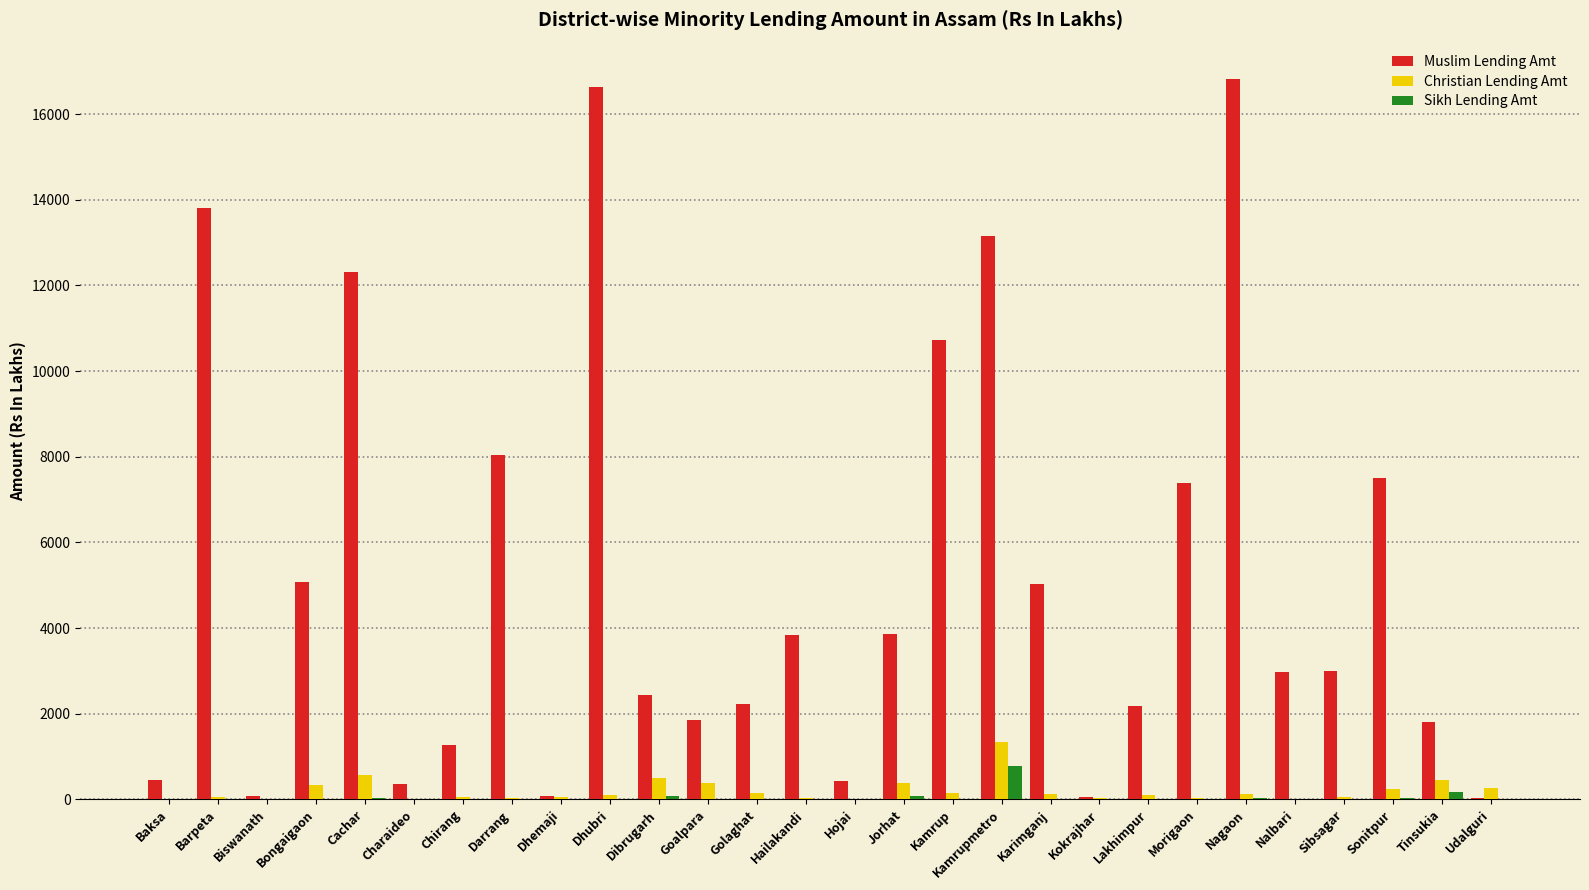

How many data points in Muslim Lending Amt are above 3002?

14